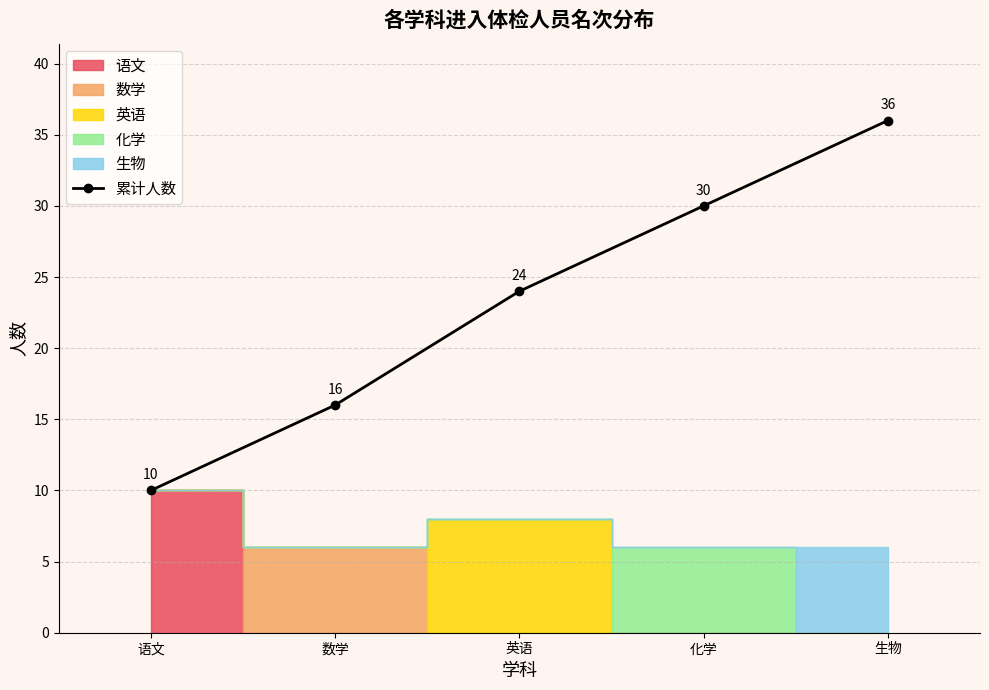

Reading right to left, list all the values displayed in this chart.

生物=36	化学=30	英语=24	数学=16	语文=10